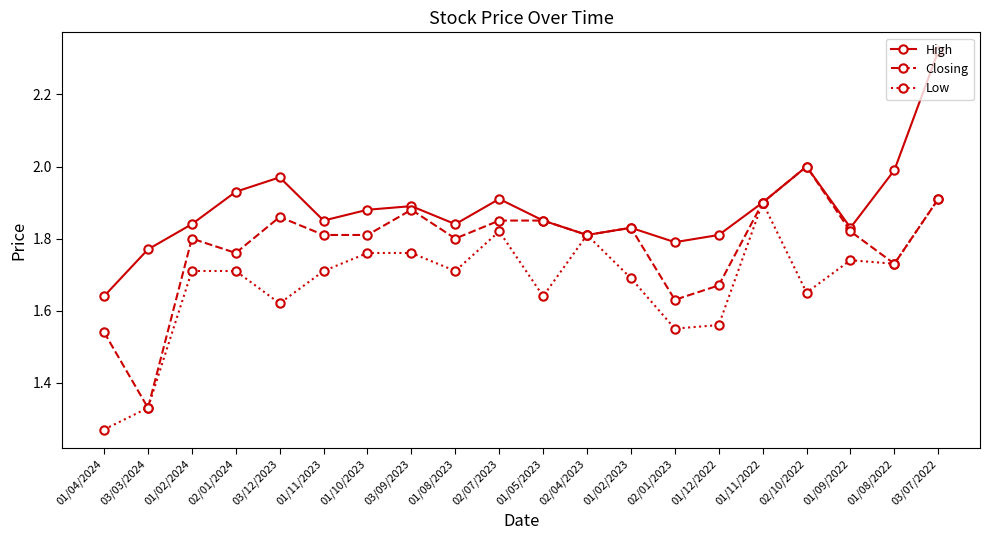

Which series changed the most between 03/09/2023 and 01/12/2022?

Closing